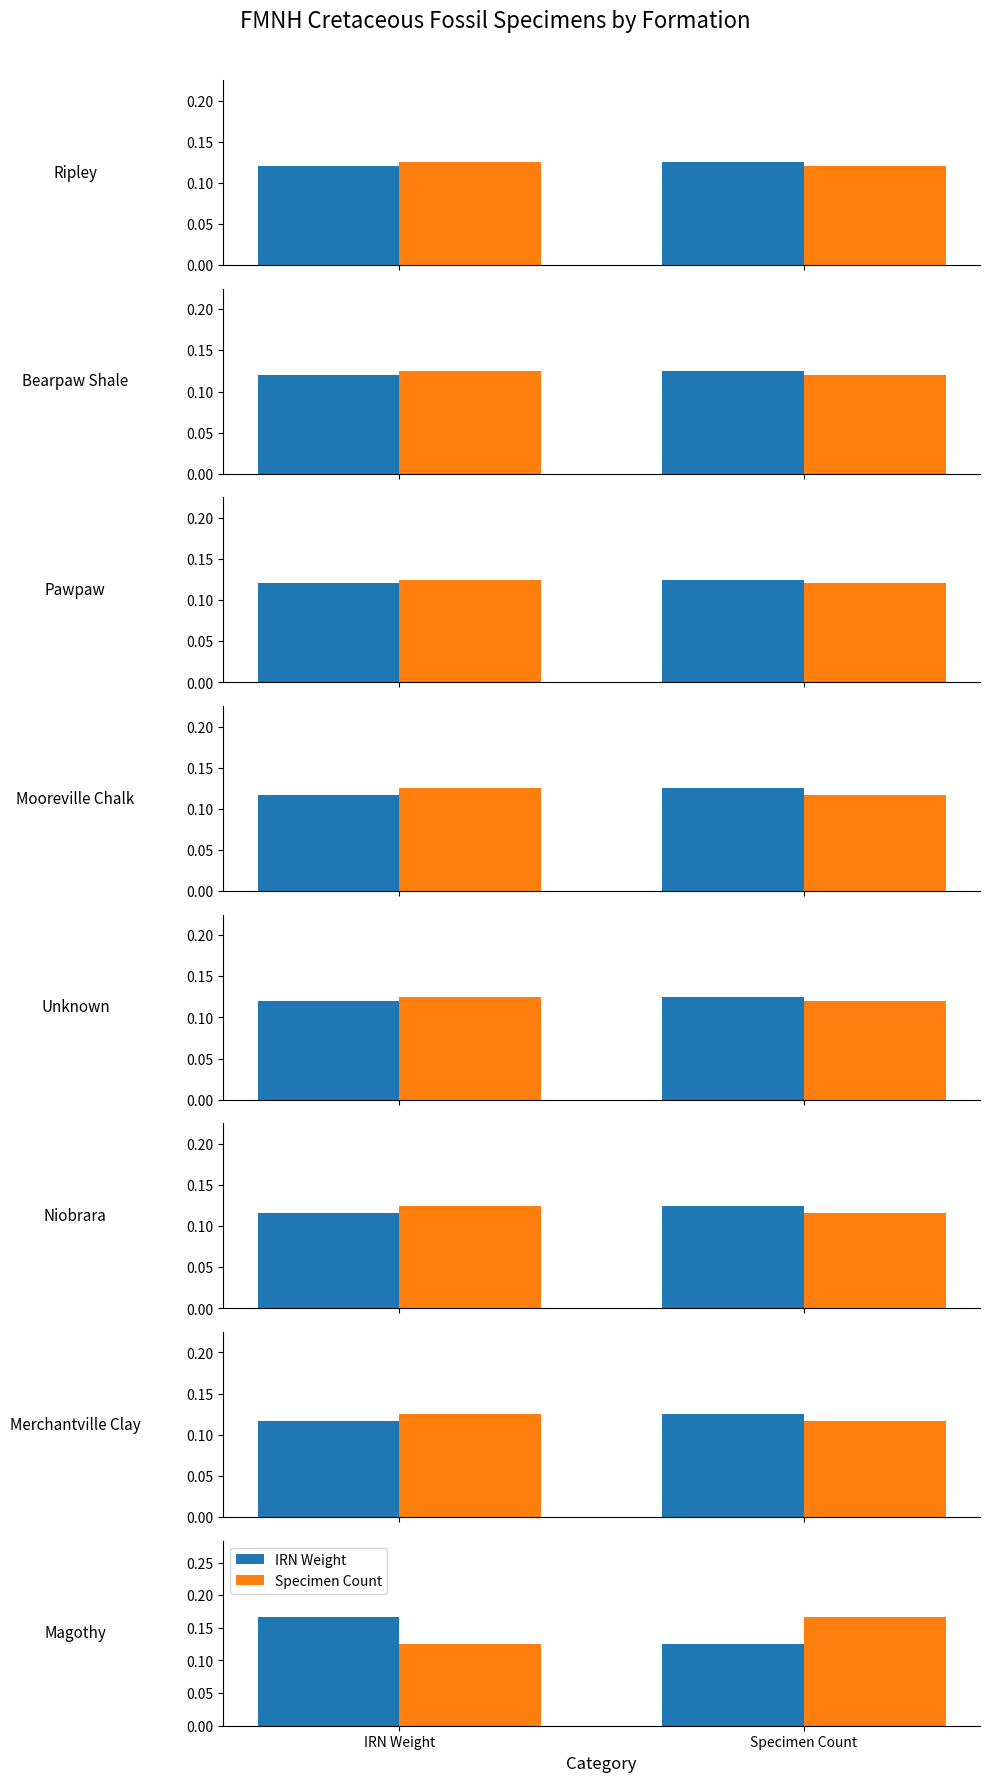

The value of Specimen Count at IRN Weight is 0.1. True or false?

False